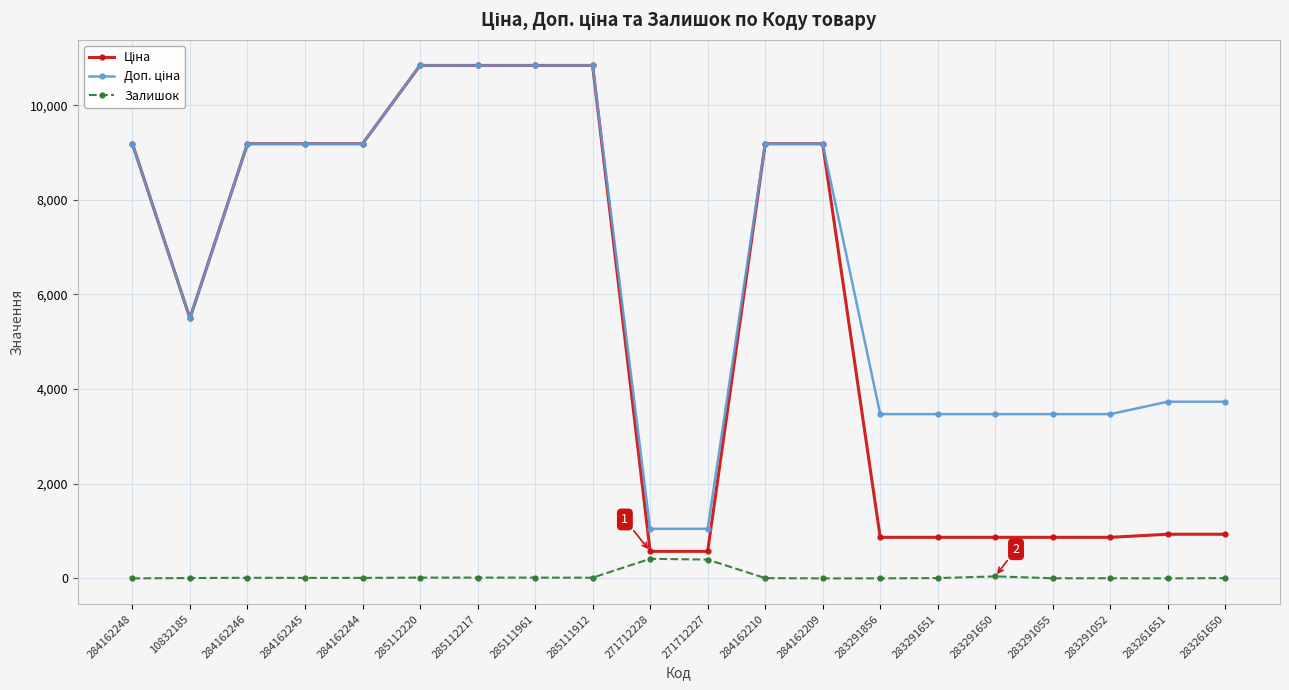

What is the spread (max minus min) of values at 271712227?

650.0